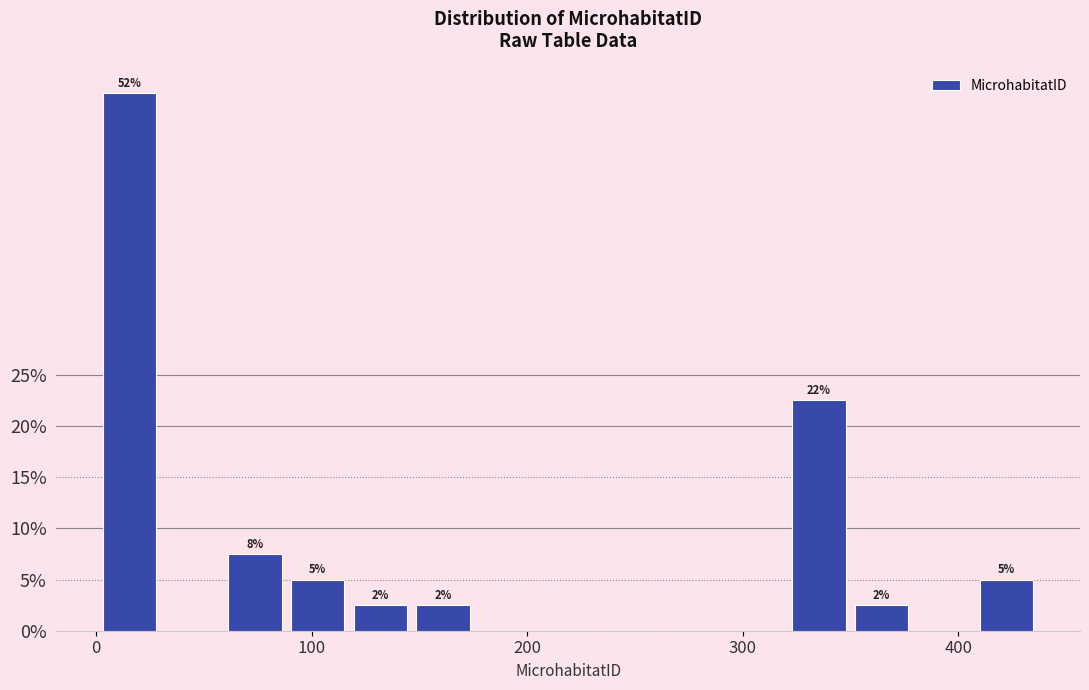

Around what value on the x-axis is the tallest bar? Give the approximate position of its centre, as read against the axis.

20